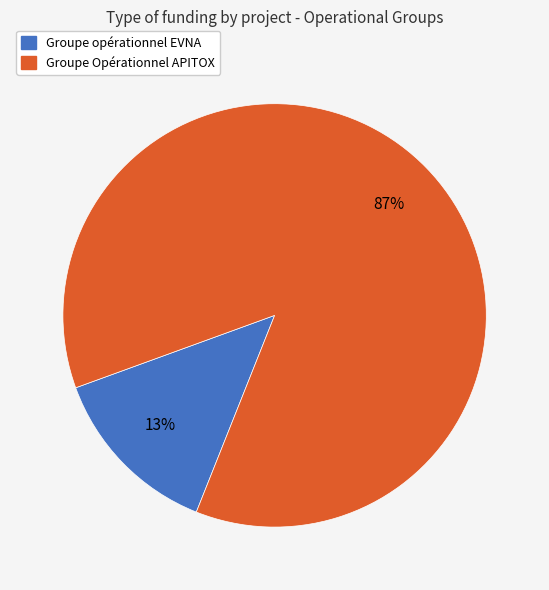

Is the sum of Groupe opérationnel EVNA and Groupe Opérationnel APITOX greater than half?

Yes